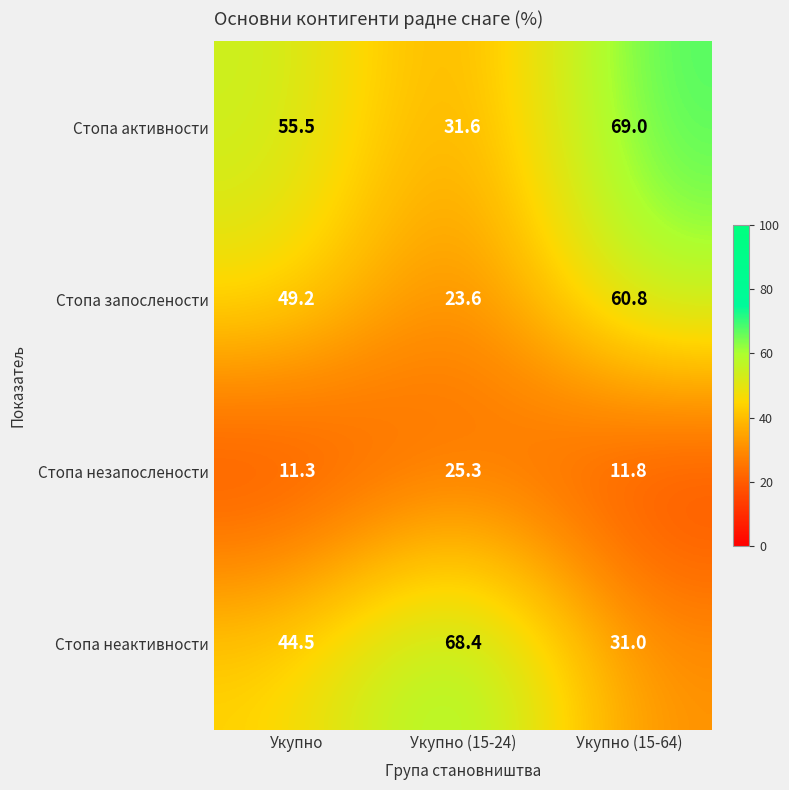

Reading left to right, transcribe all the data shown in this chart.

Стопа активности: 55.5	31.6	69.0
Стопа запослености: 49.2	23.6	60.8
Стопа незапослености: 11.3	25.3	11.8
Стопа неактивности: 44.5	68.4	31.0